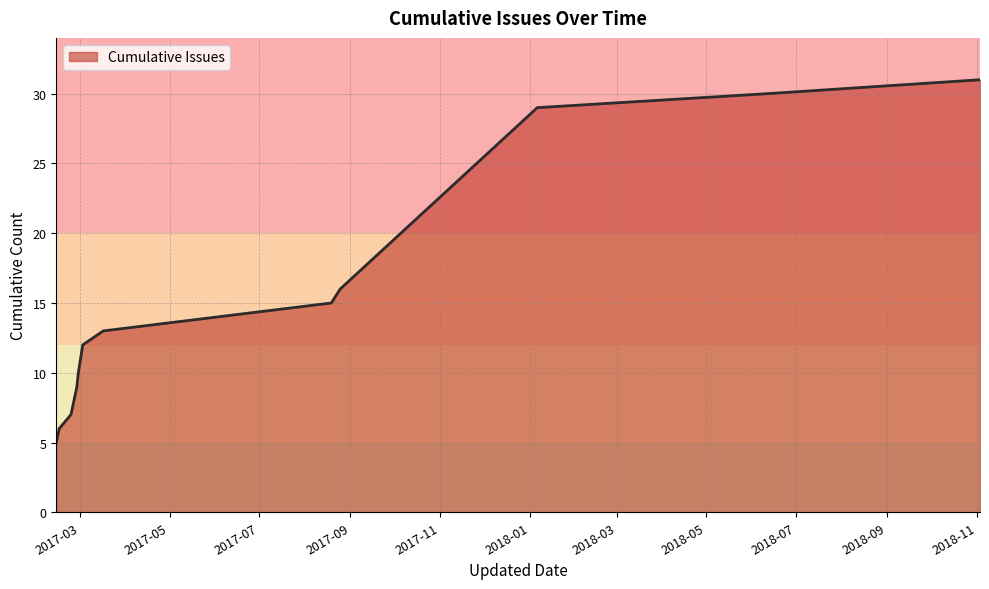

What is the sum of all values?

183